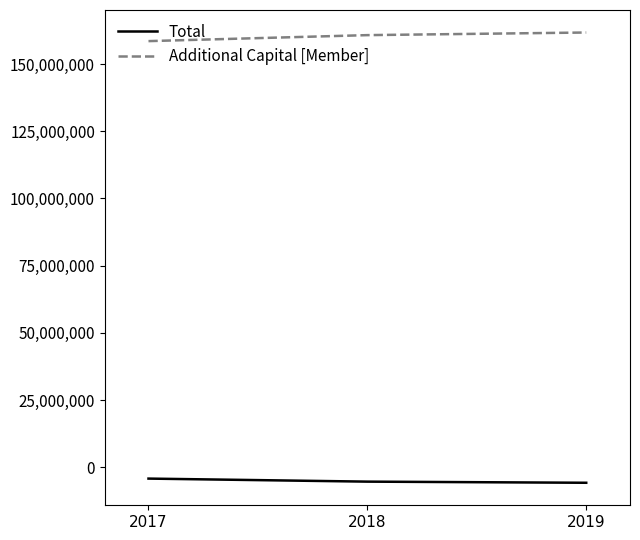

What is the minimum value for Total?

-5706438